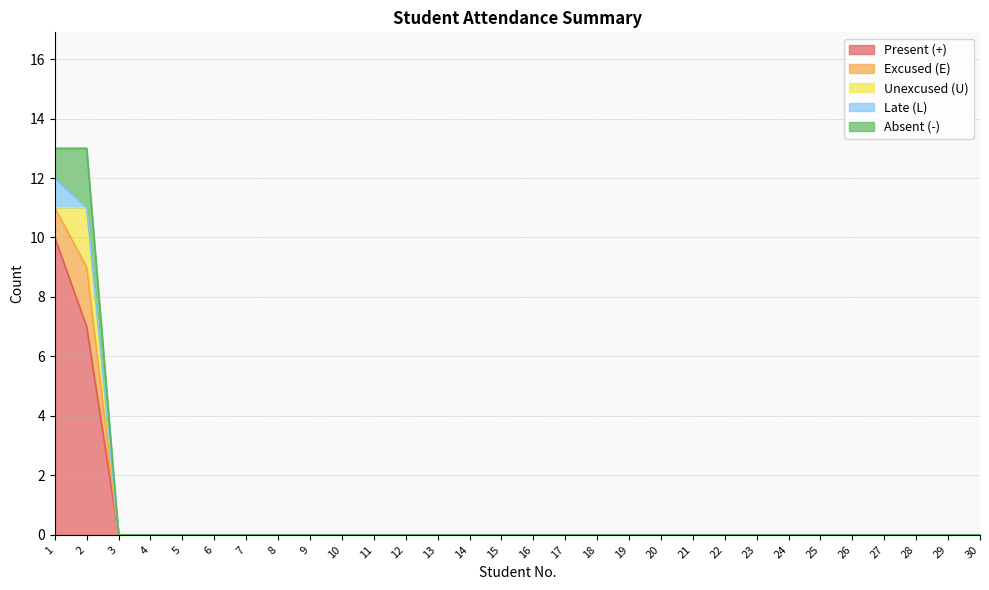

Which series has the largest total across all categories?

Present (+)